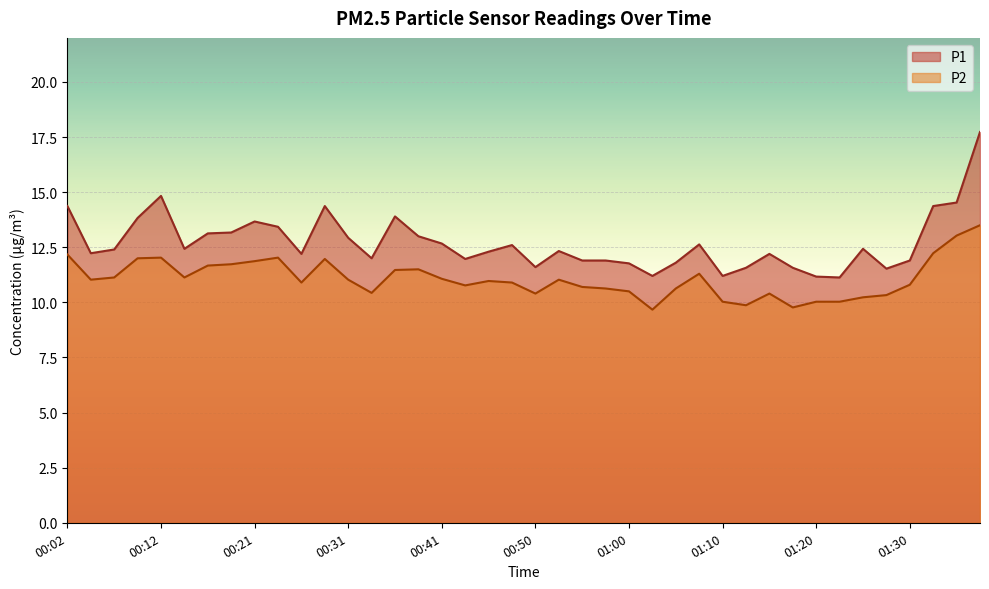

True or false: P1 and P2 cross at least once.

False